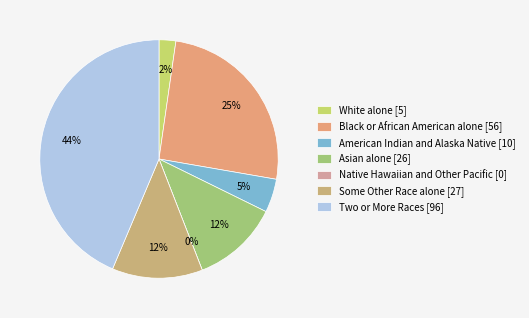

To the nearest percent, what is the difference between the largest and smallest slice percentages?

44%